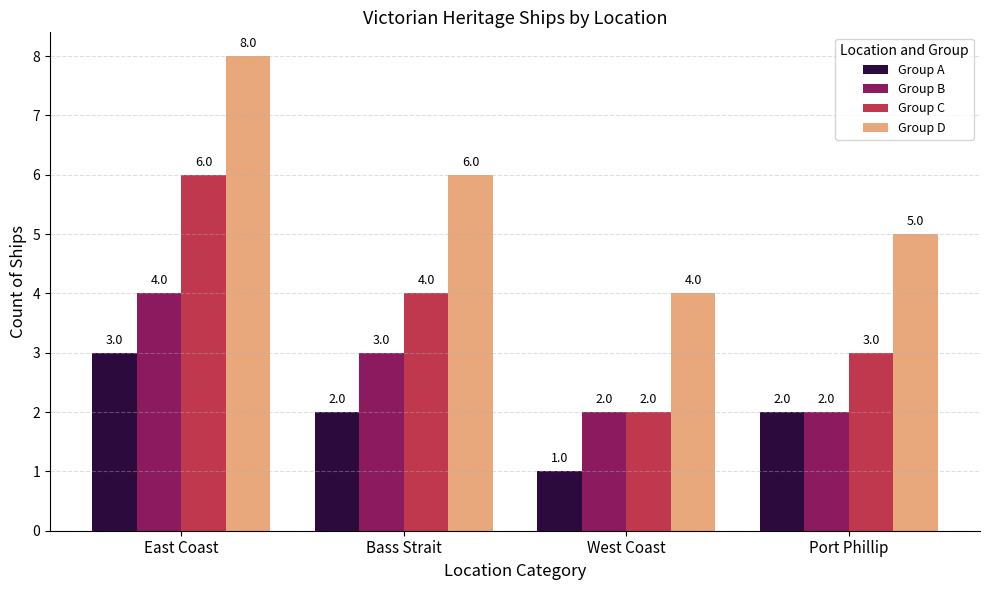

Is the value of Group D at Bass Strait greater than the value of Group B at East Coast?

Yes